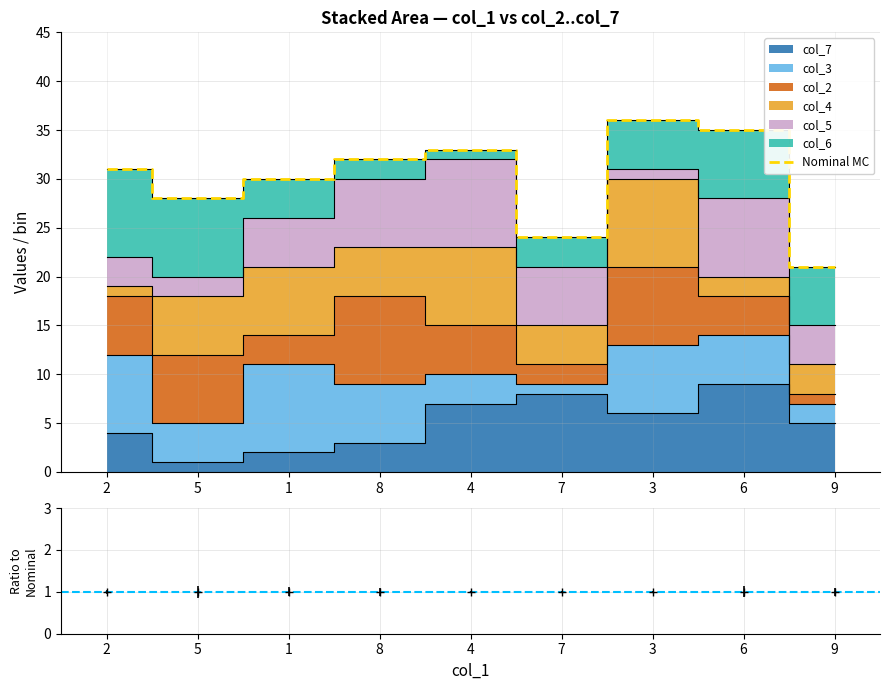

Does the chart have visible grid lines?

Yes